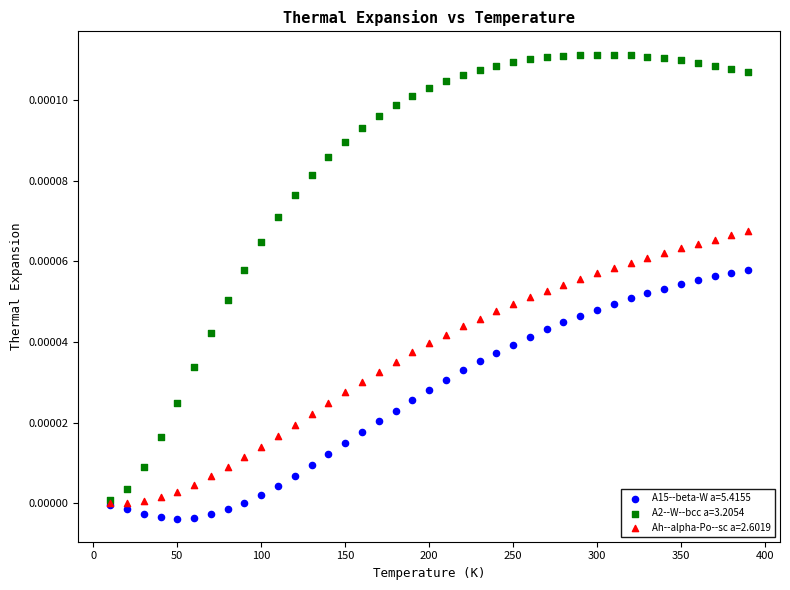

Which series has the widest spread of Y values?

A2--W--bcc a=3.2054